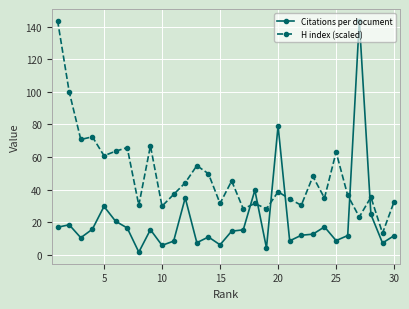

What is the minimum value for H index (scaled)?

13.3